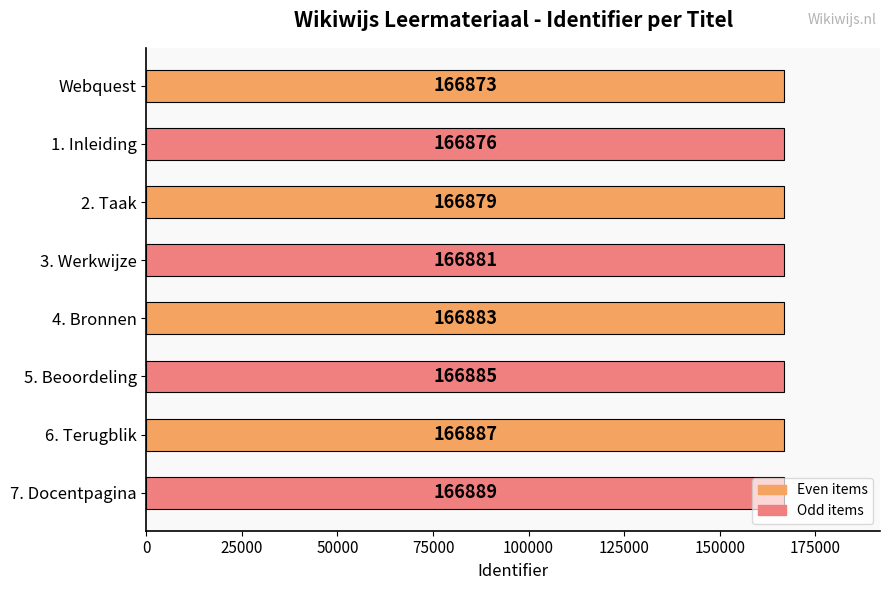

How many values are below 166883?

4